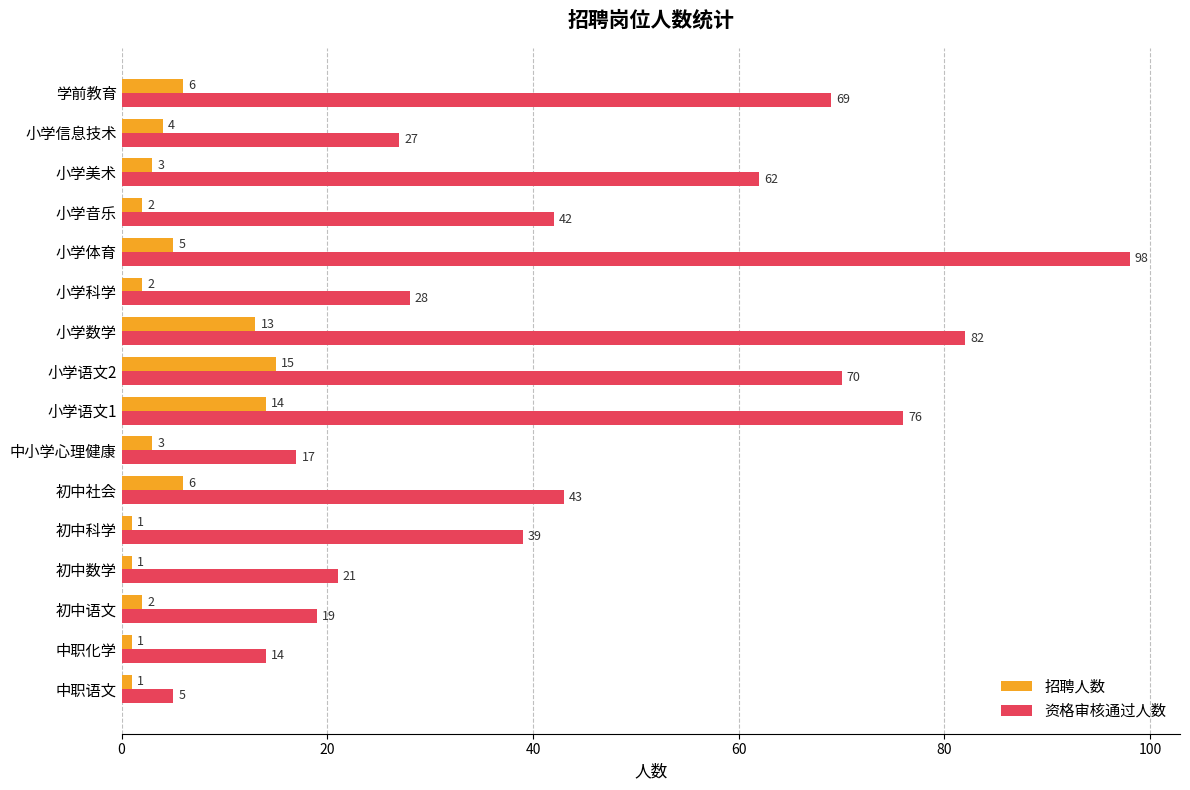

The 招聘人数 series shows 2 at 小学音乐. True or false?

True